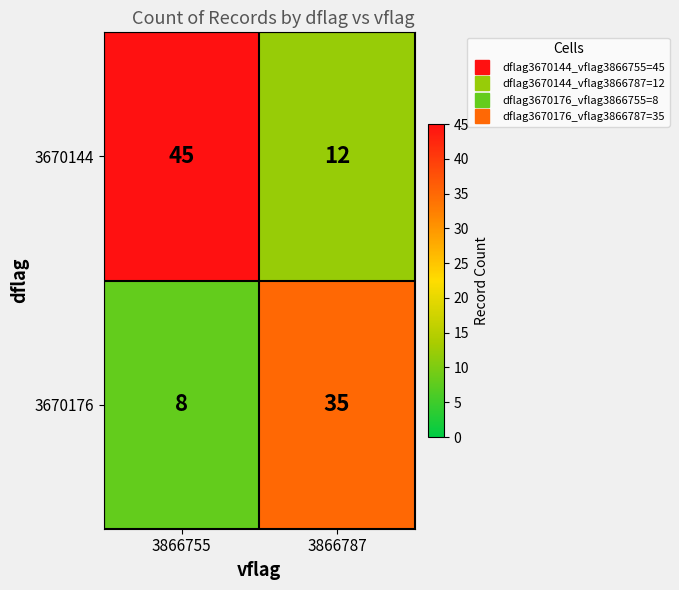

What is the greatest value displayed?

45